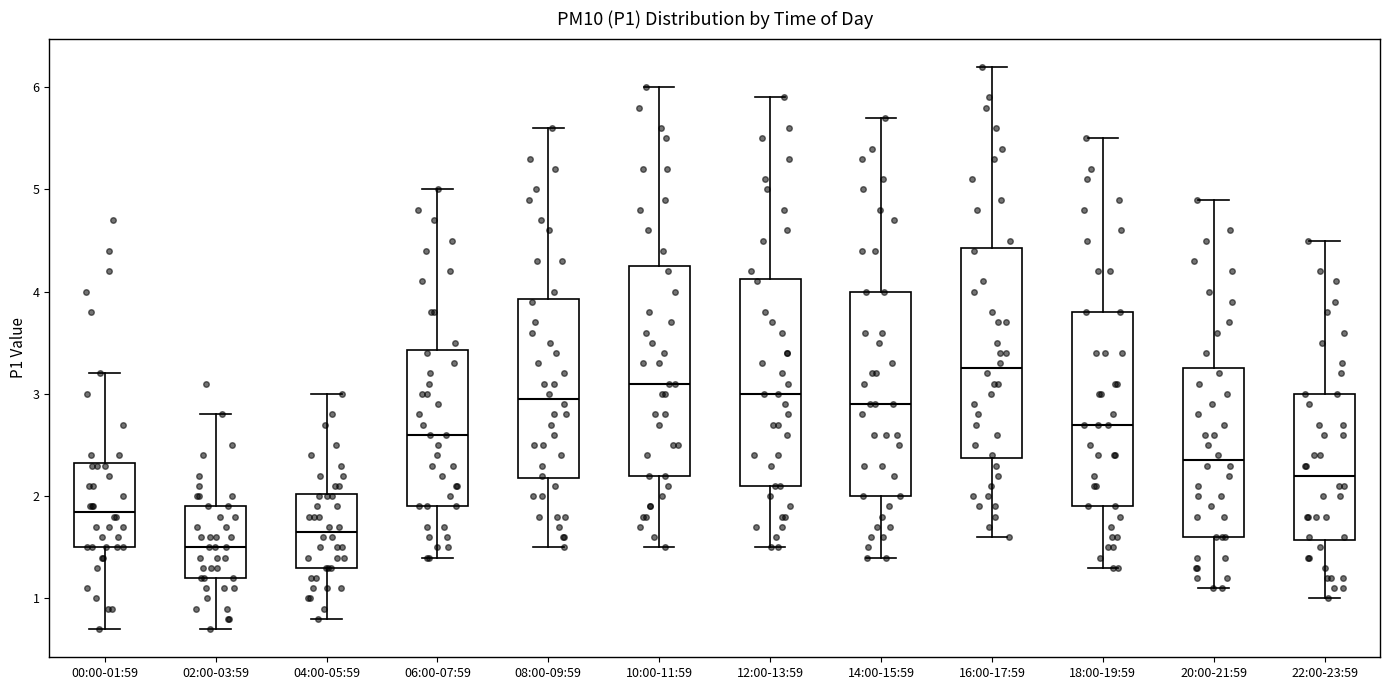

Where does the lower whisker of the box for 10:00-11:59 end on the y-axis? The values are not printed on the chart, so give them approximately, as read against the axis.

1.5